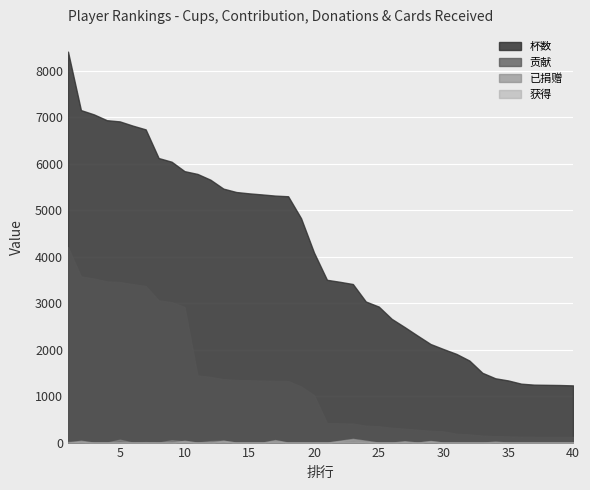

How many data points does each series have?

40